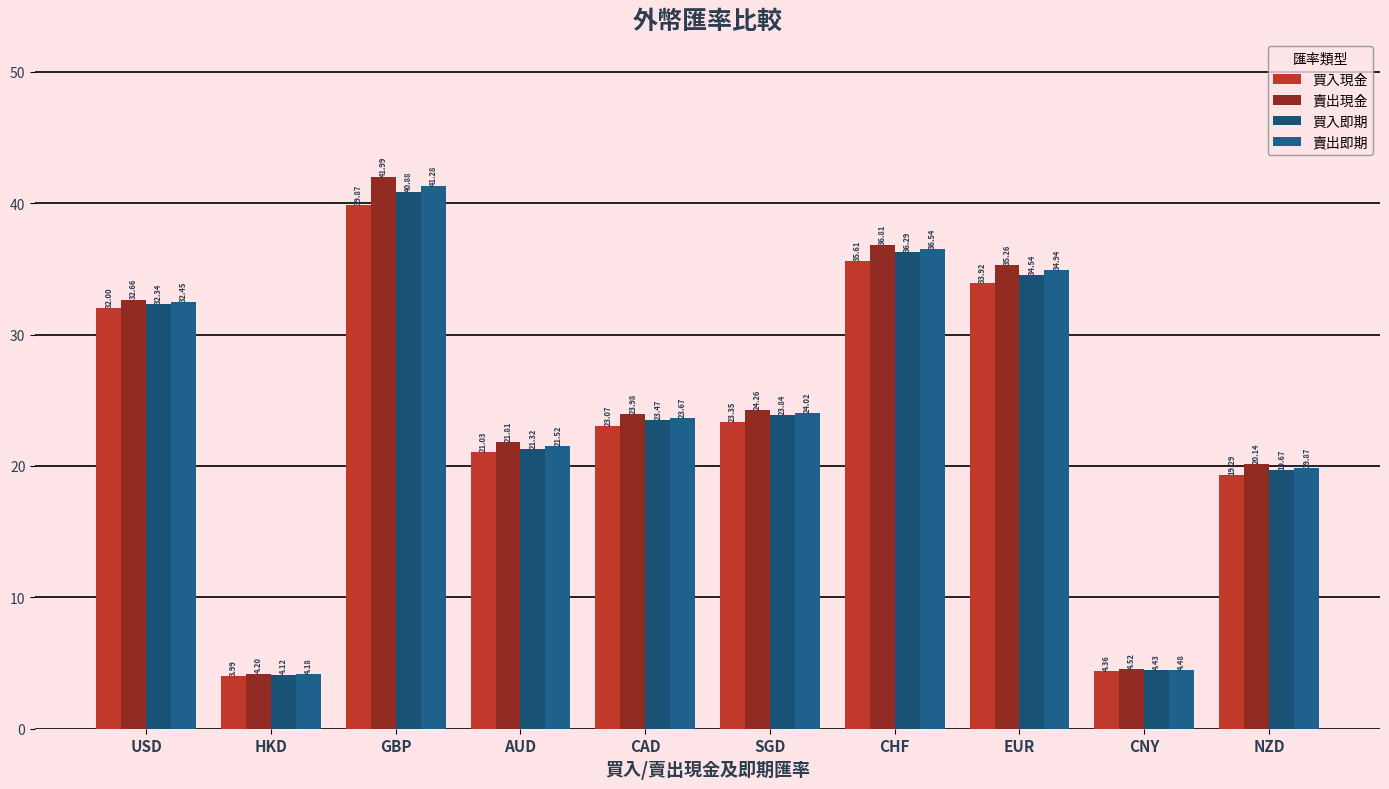

Which label corresponds to the smallest value in the chart?

HKD